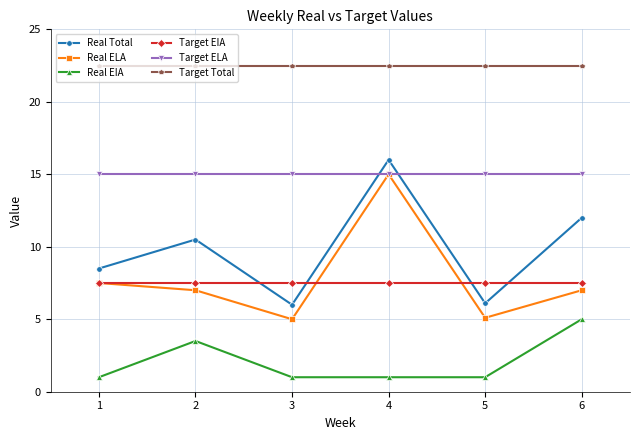

What are all the series names shown in the legend?

Real Total, Real ELA, Real EIA, Target EIA, Target ELA, Target Total